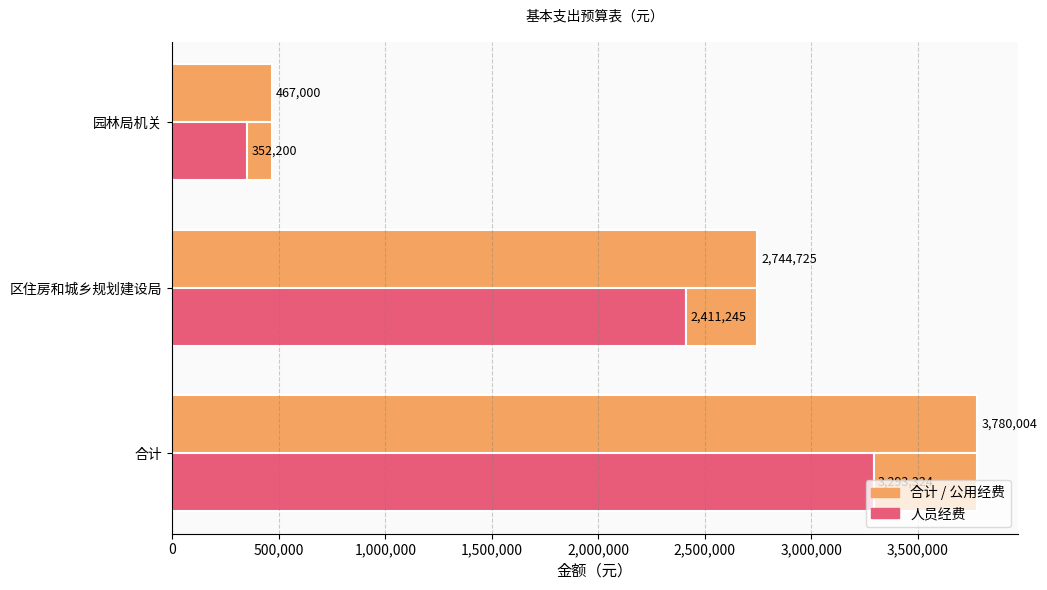

Is it true that 合计 equals 274669 at 园林局机关?

False